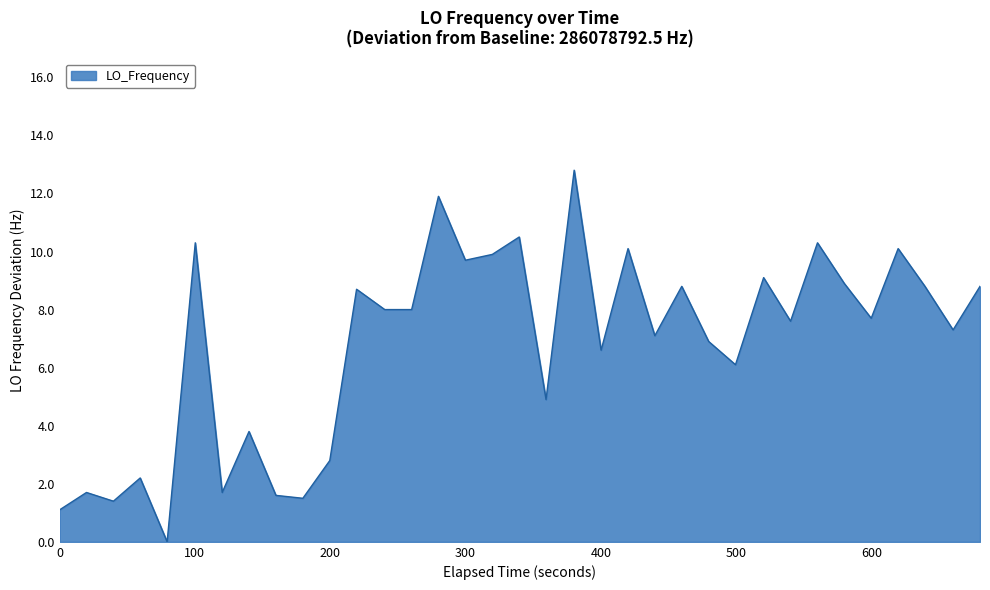

What is the difference between the maximum and minimum values?

12.8